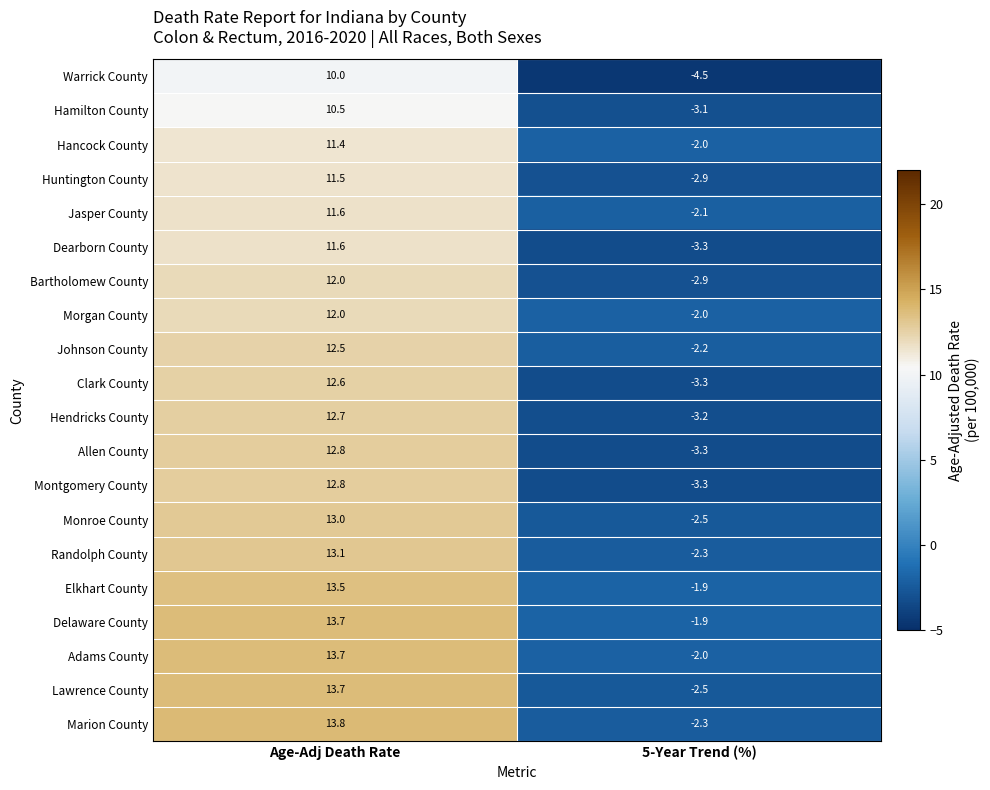

At which label is Randolph County closest to 5?

5-Year Trend (%)